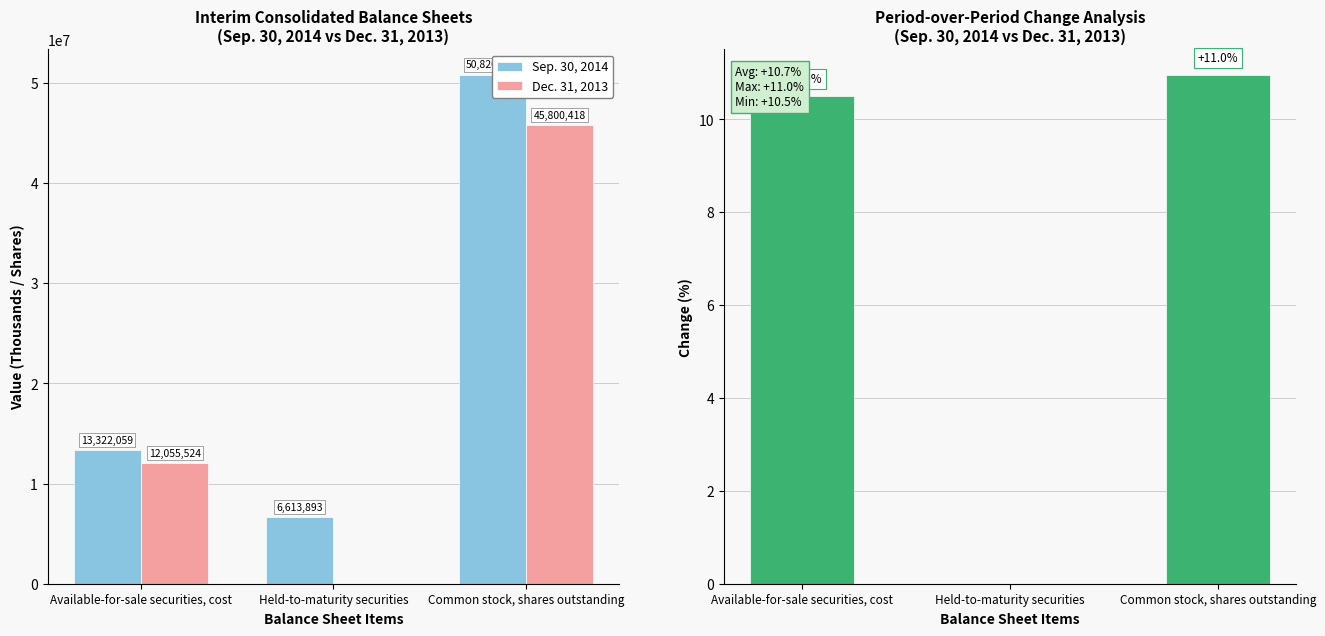

How many data points does each series have?

3